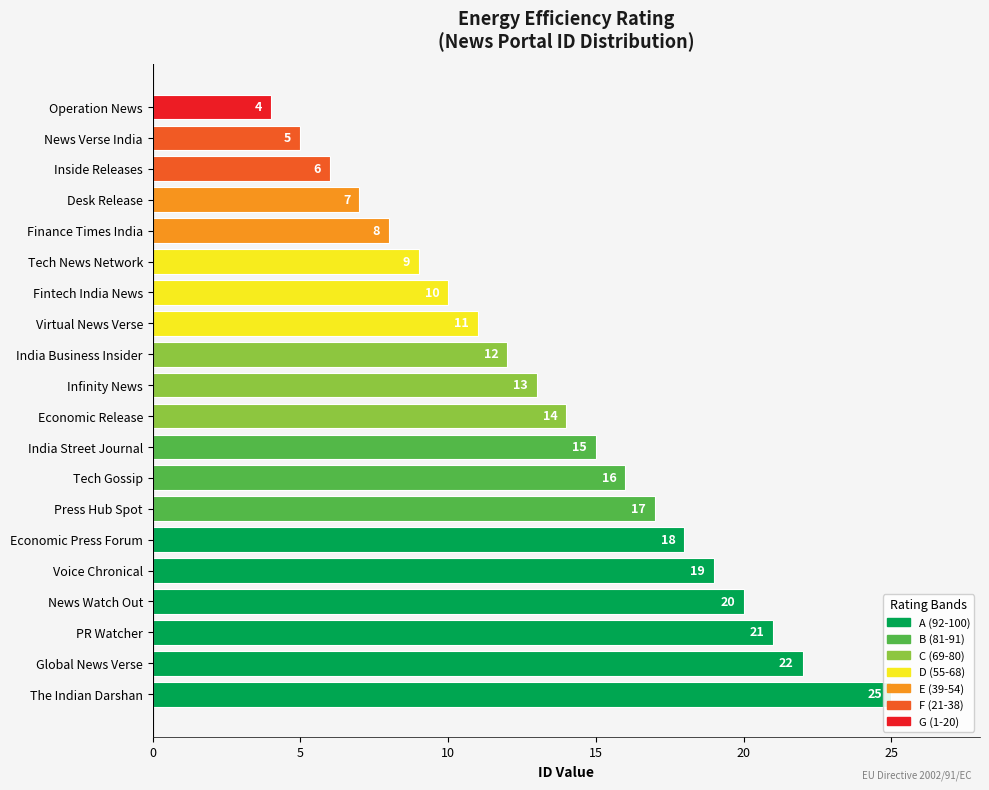

How many bars are there in total?

20